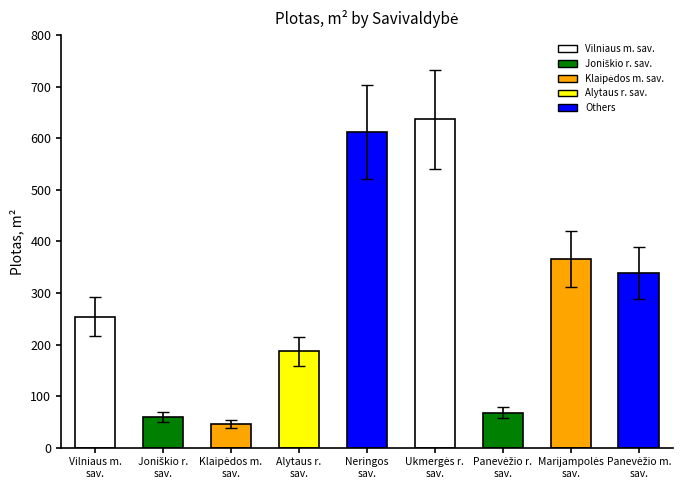

Count the number of values greater than 253.

5